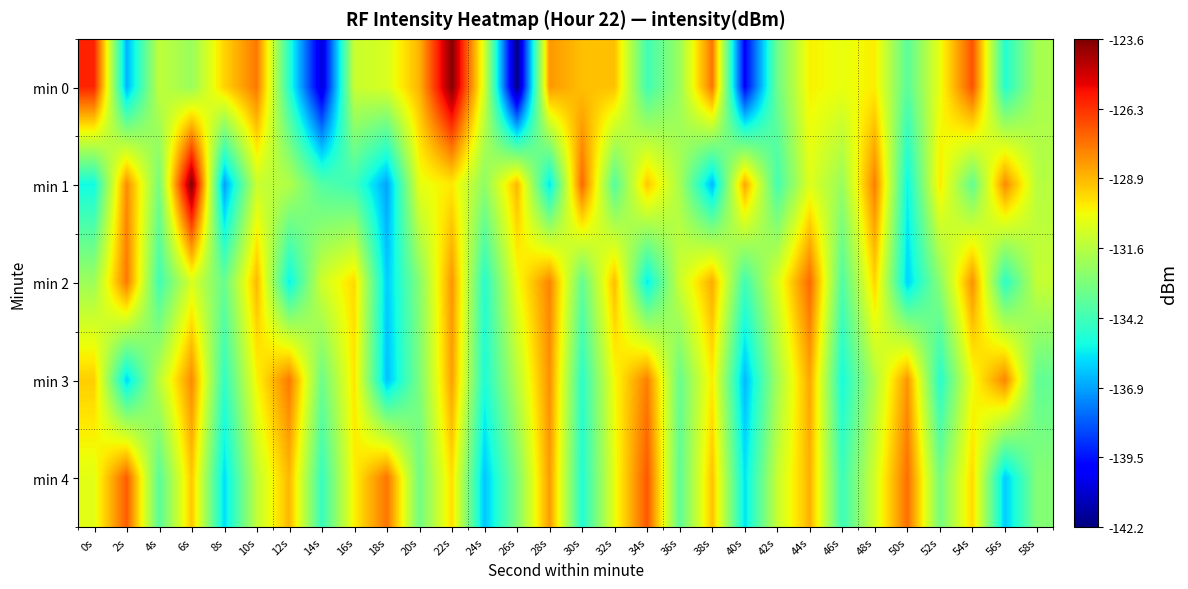

Between 10s and 12s, which series saw the biggest shift?

min 0